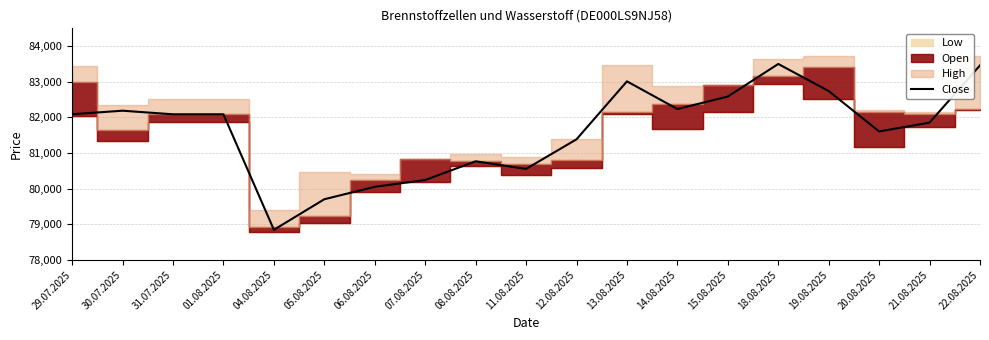

Rank the categories by value from highest to lowest.

18.08.2025, 22.08.2025, 13.08.2025, 19.08.2025, 15.08.2025, 14.08.2025, 30.07.2025, 29.07.2025, 31.07.2025, 01.08.2025, 21.08.2025, 20.08.2025, 12.08.2025, 08.08.2025, 11.08.2025, 07.08.2025, 06.08.2025, 05.08.2025, 04.08.2025